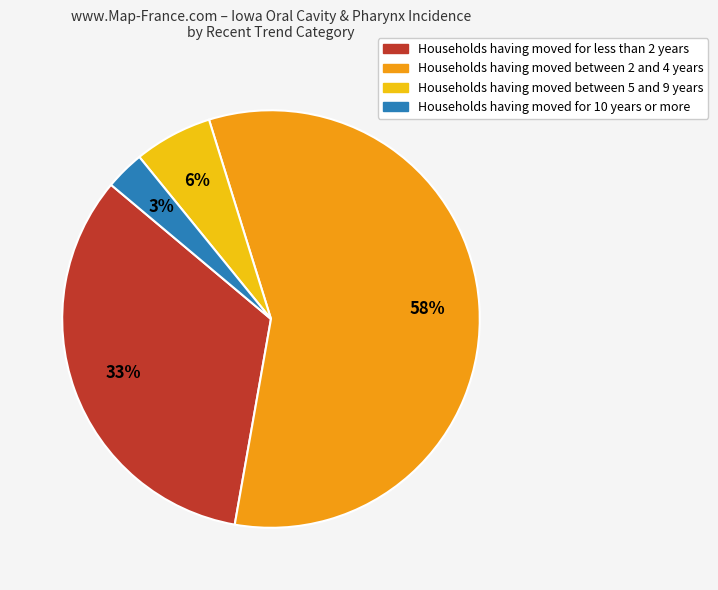

How many segments does this pie chart have?

4